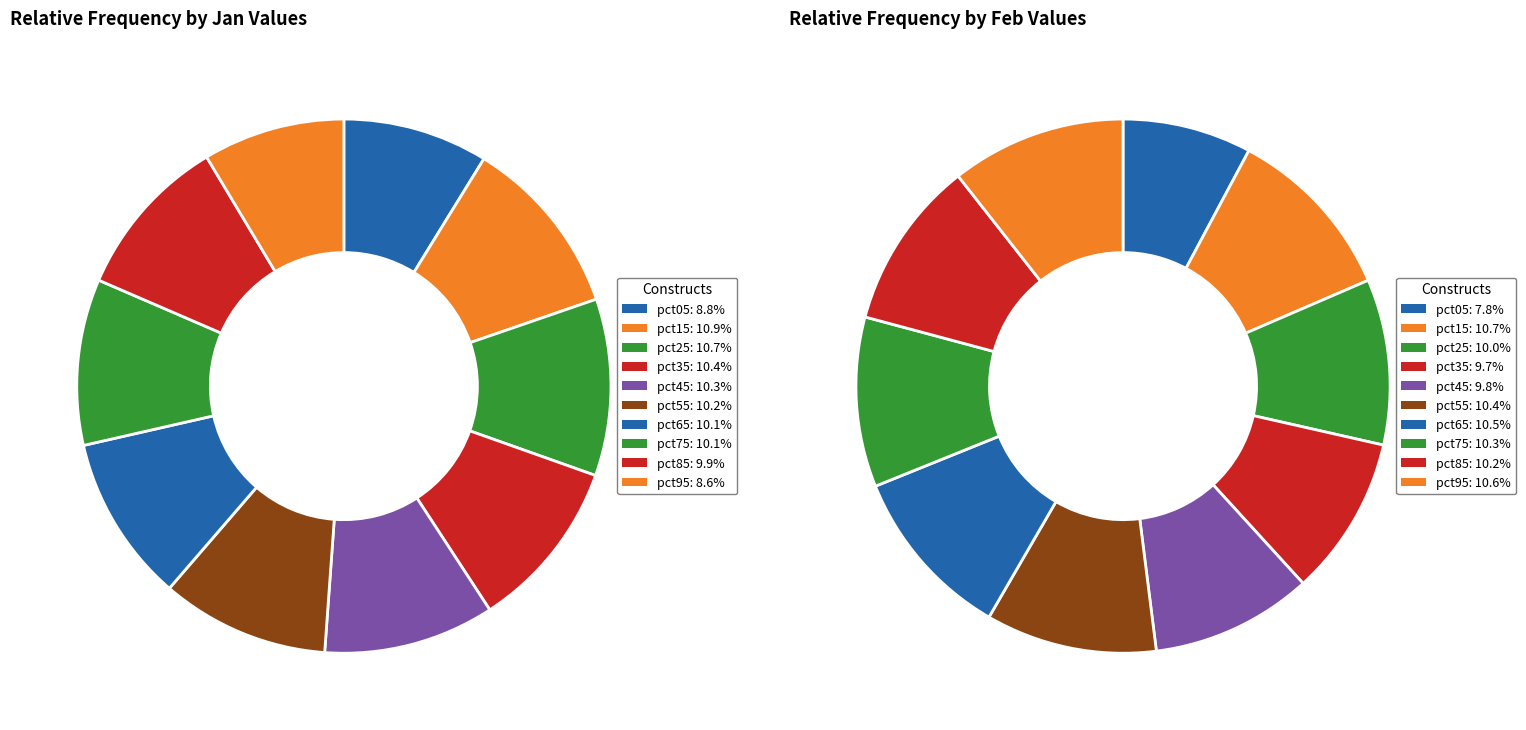

To the nearest percent, what is the difference between the largest and smallest slice percentages?

2%